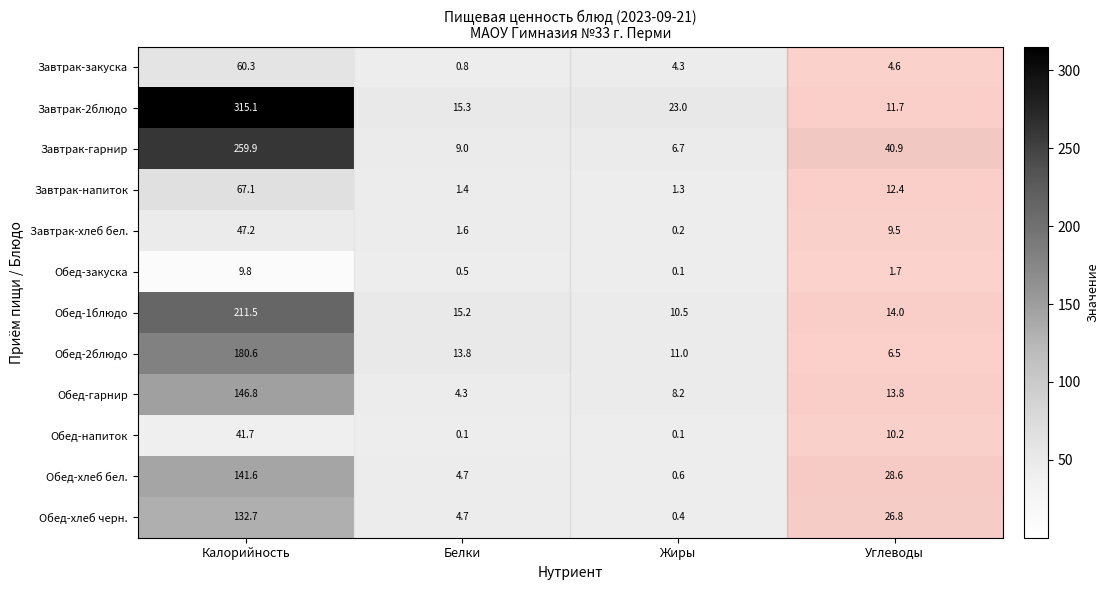

How many categories are shown in the chart?

4